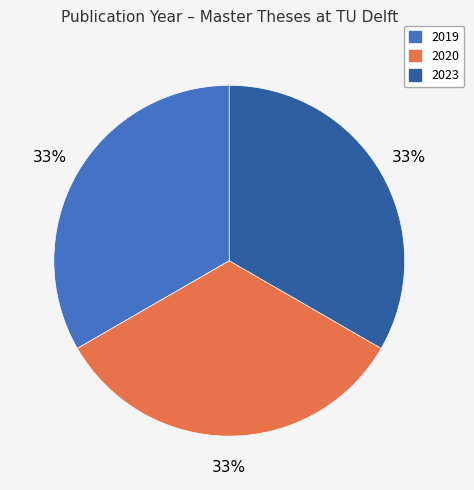

How many segments does this pie chart have?

3